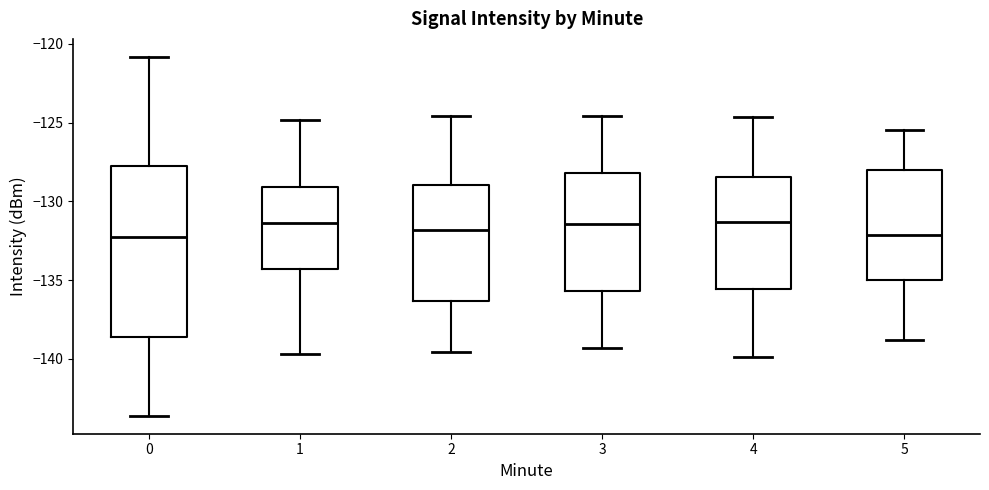

Reading left to right, read every box against the y-axis: the position of its median line, the range the box covers, and the ends of its whiskers. The values are not printed on the chart, so give them approximately, as read against the axis.

0: median -132.5, box -138.5 to -127.5, whiskers -143.5 to -121.0
1: median -131.5, box -134.5 to -129.0, whiskers -139.5 to -125.0
2: median -132.0, box -136.5 to -129.0, whiskers -139.5 to -124.5
3: median -131.5, box -135.5 to -128.0, whiskers -139.5 to -124.5
4: median -131.5, box -135.5 to -128.5, whiskers -140.0 to -124.5
5: median -132.0, box -135.0 to -128.0, whiskers -139.0 to -125.5